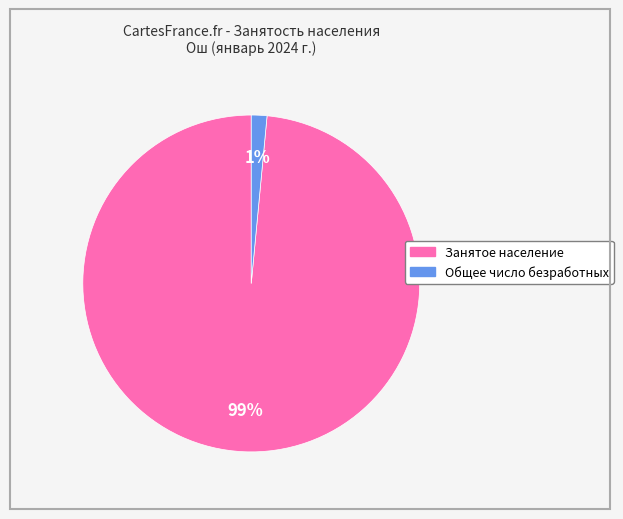

How many segments does this pie chart have?

2